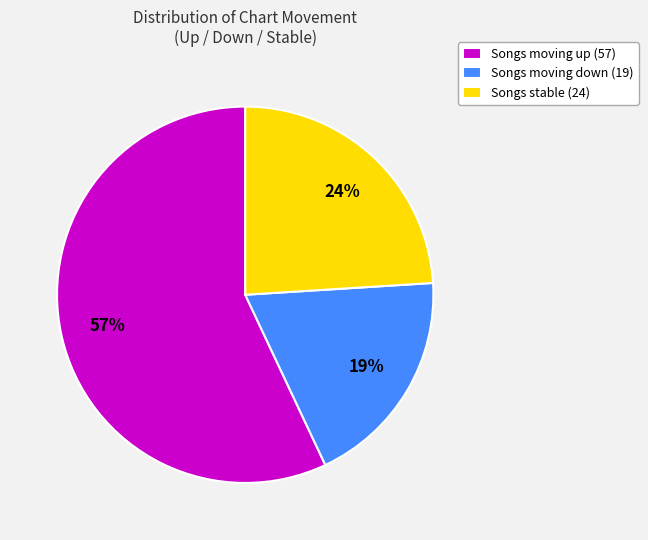

Which has a higher value, Songs moving up (57) or Songs stable (24)?

Songs moving up (57)